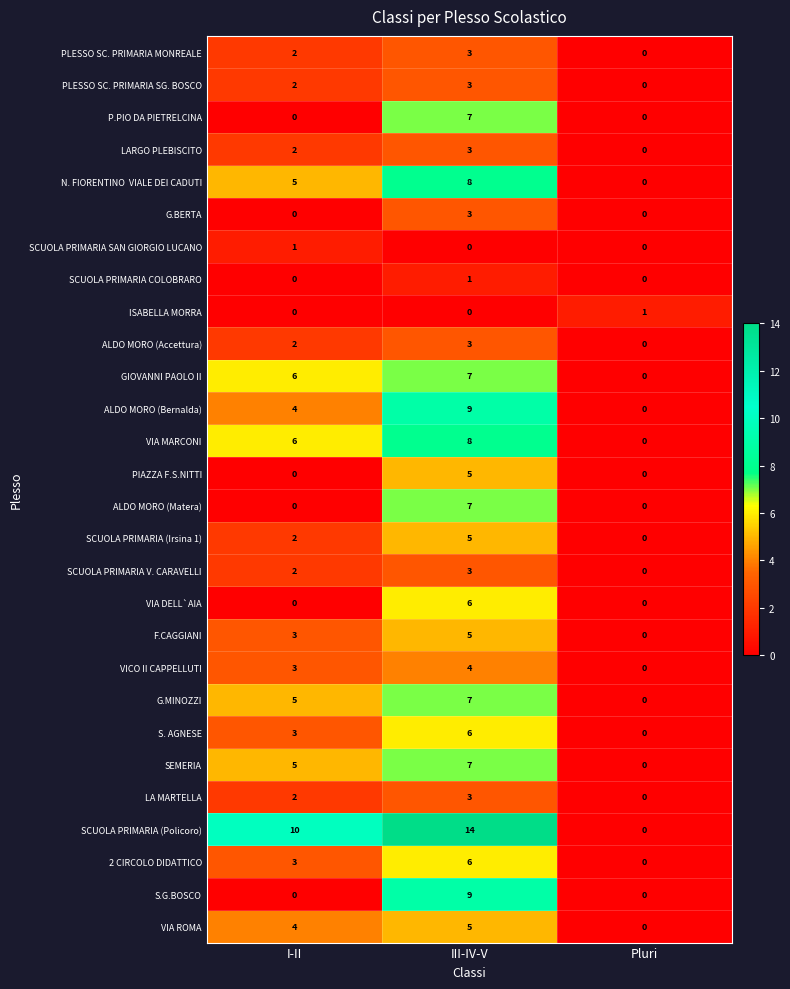

What is the sum of the PLESSO SC. PRIMARIA SG. BOSCO values at I-II and III-IV-V?

5